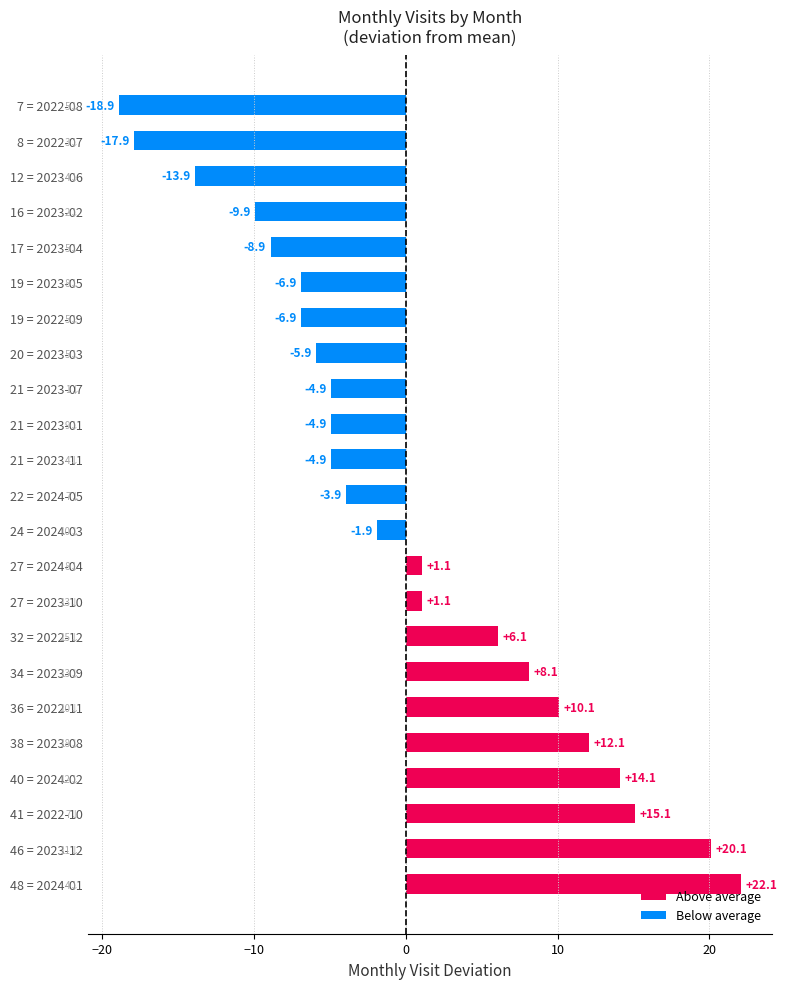

The value at 34 = 2023-09 is 8.1. True or false?

True